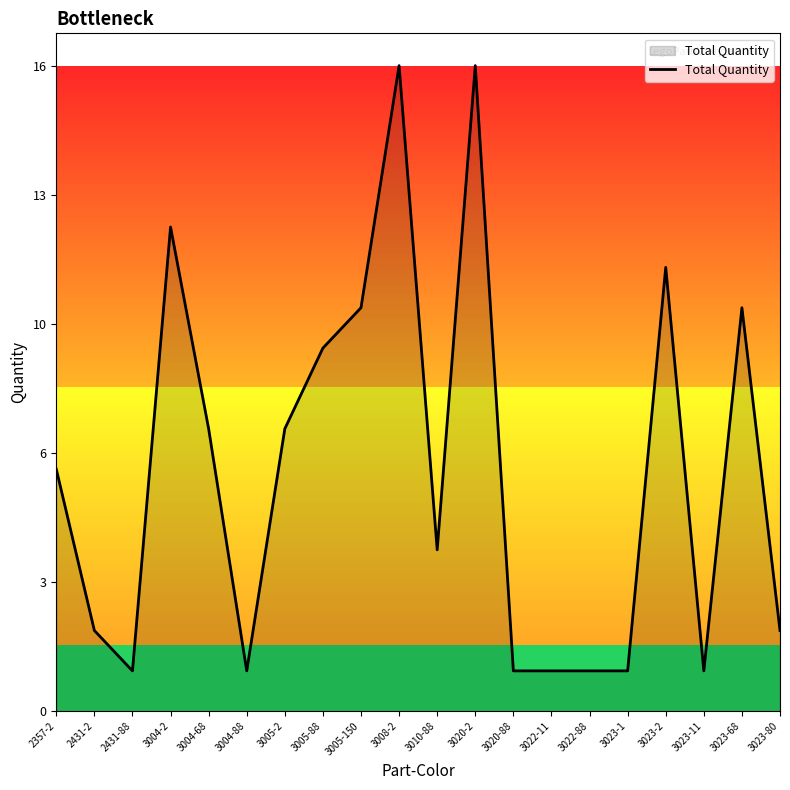

Does the chart display data point markers on the line(s)?

No